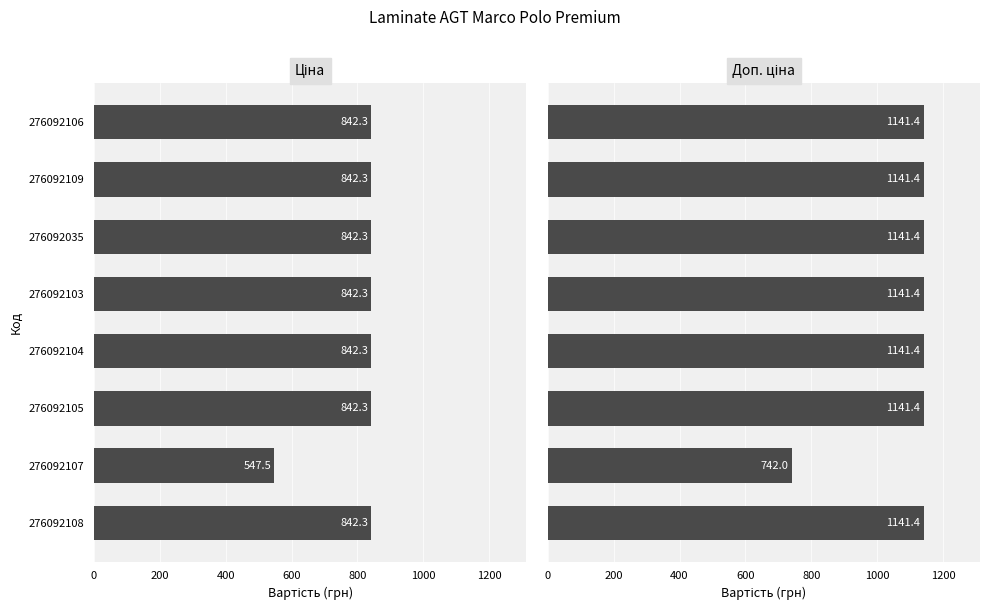

Reading left to right, extract all data points from this chart.

Ціна: 842.3	547.5	842.3	842.3	842.3	842.3	842.3	842.3
Доп. ціна: 1141.4	742.0	1141.4	1141.4	1141.4	1141.4	1141.4	1141.4